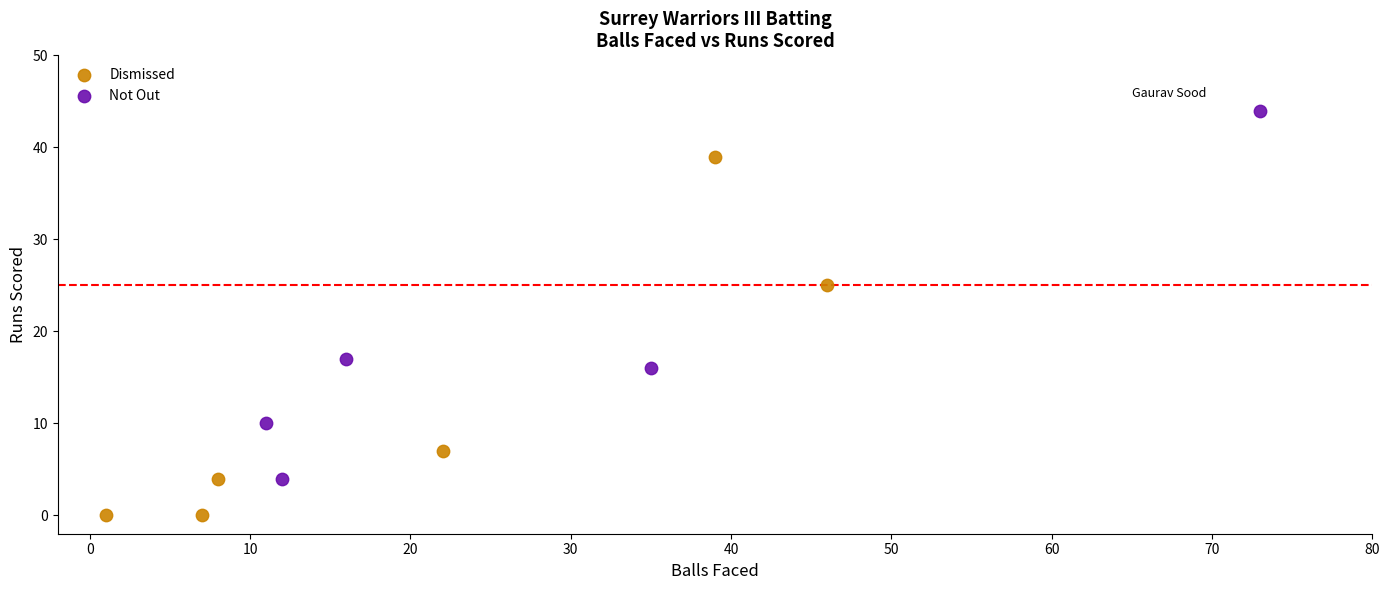

Which series reaches the minimum Y coordinate?

Dismissed